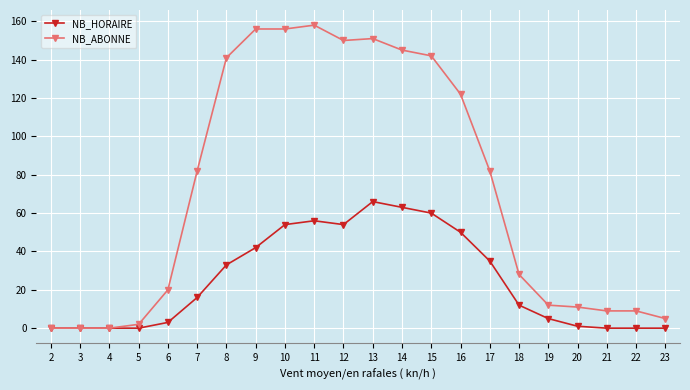

The value of NB_ABONNE at 20 is 11. True or false?

True